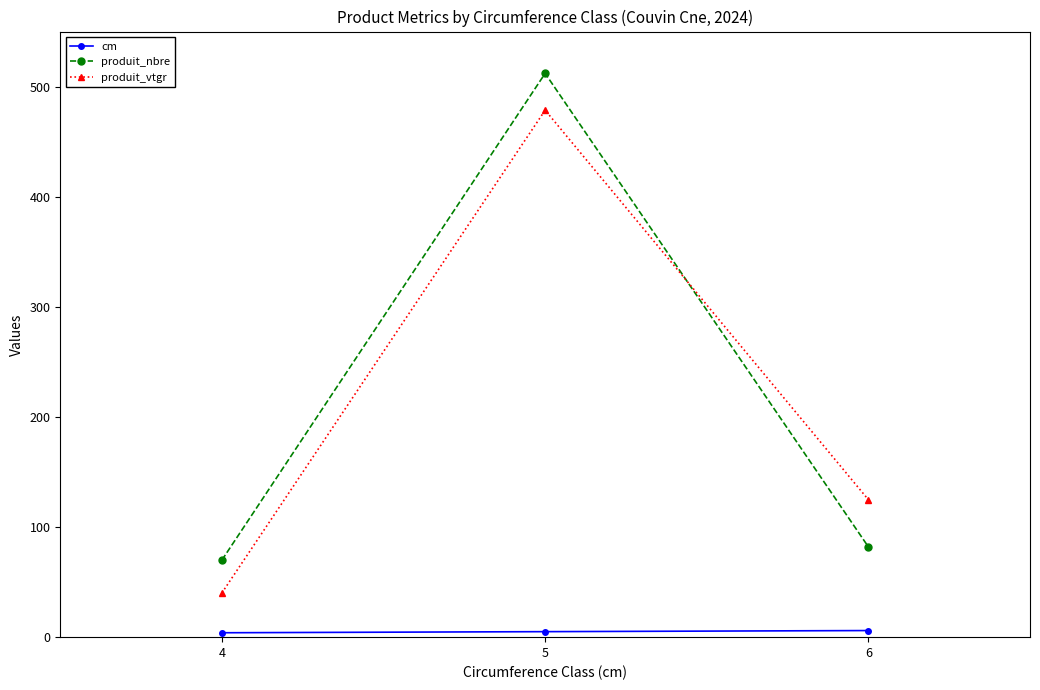

What is the difference between the maximum and minimum values in the produit_nbre series?

442.0